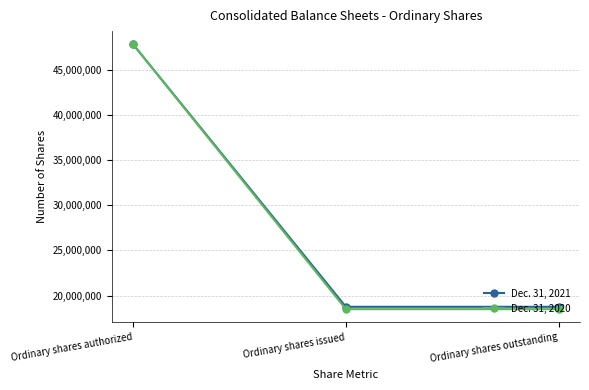

True or false: Dec. 31, 2021 has a value of 13833371 at Ordinary shares authorized.

False